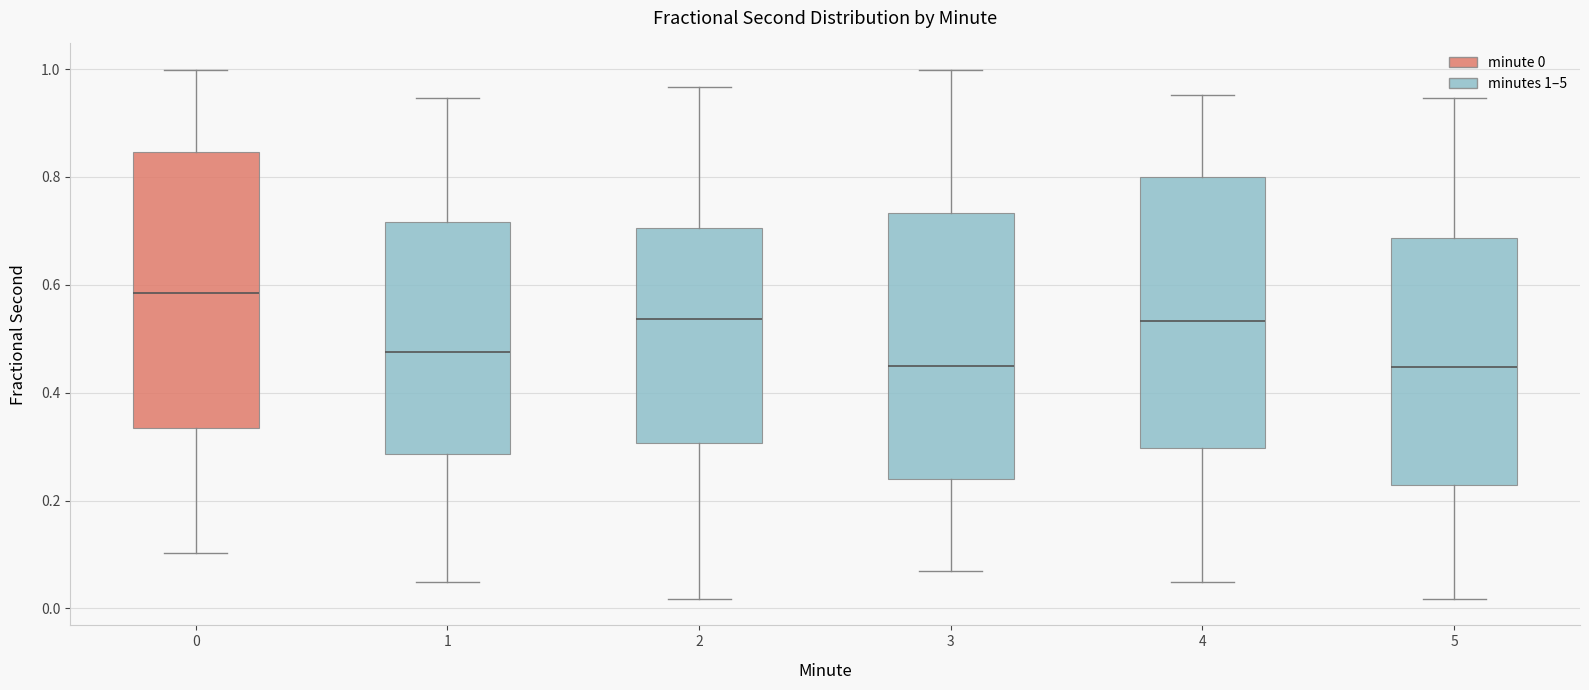

Reading left to right, read every box against the y-axis: the position of its median line, the range the box covers, and the ends of its whiskers. The values are not printed on the chart, so give them approximately, as read against the axis.

0: median 0.58, box 0.34 to 0.84, whiskers 0.10 to 1.00
1: median 0.48, box 0.28 to 0.72, whiskers 0.04 to 0.94
2: median 0.54, box 0.30 to 0.70, whiskers 0.02 to 0.96
3: median 0.44, box 0.24 to 0.74, whiskers 0.06 to 1.00
4: median 0.54, box 0.30 to 0.80, whiskers 0.04 to 0.96
5: median 0.44, box 0.22 to 0.68, whiskers 0.02 to 0.94